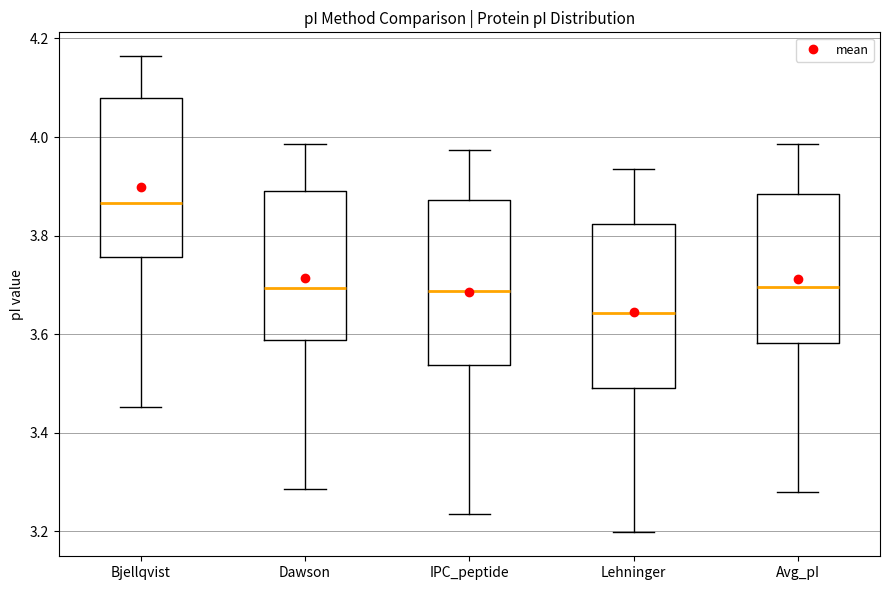

Reading left to right, transcribe this box plot: for each box, give where its median line is, the range the box spans, and where its two whiskers end, as read against the y-axis. The values are not printed on the chart, so give them approximately, as read against the axis.

Bjellqvist: median 3.86, box 3.76 to 4.08, whiskers 3.46 to 4.16
Dawson: median 3.70, box 3.58 to 3.90, whiskers 3.28 to 3.98
IPC_peptide: median 3.68, box 3.54 to 3.88, whiskers 3.24 to 3.98
Lehninger: median 3.64, box 3.50 to 3.82, whiskers 3.20 to 3.94
Avg_pI: median 3.70, box 3.58 to 3.88, whiskers 3.28 to 3.98